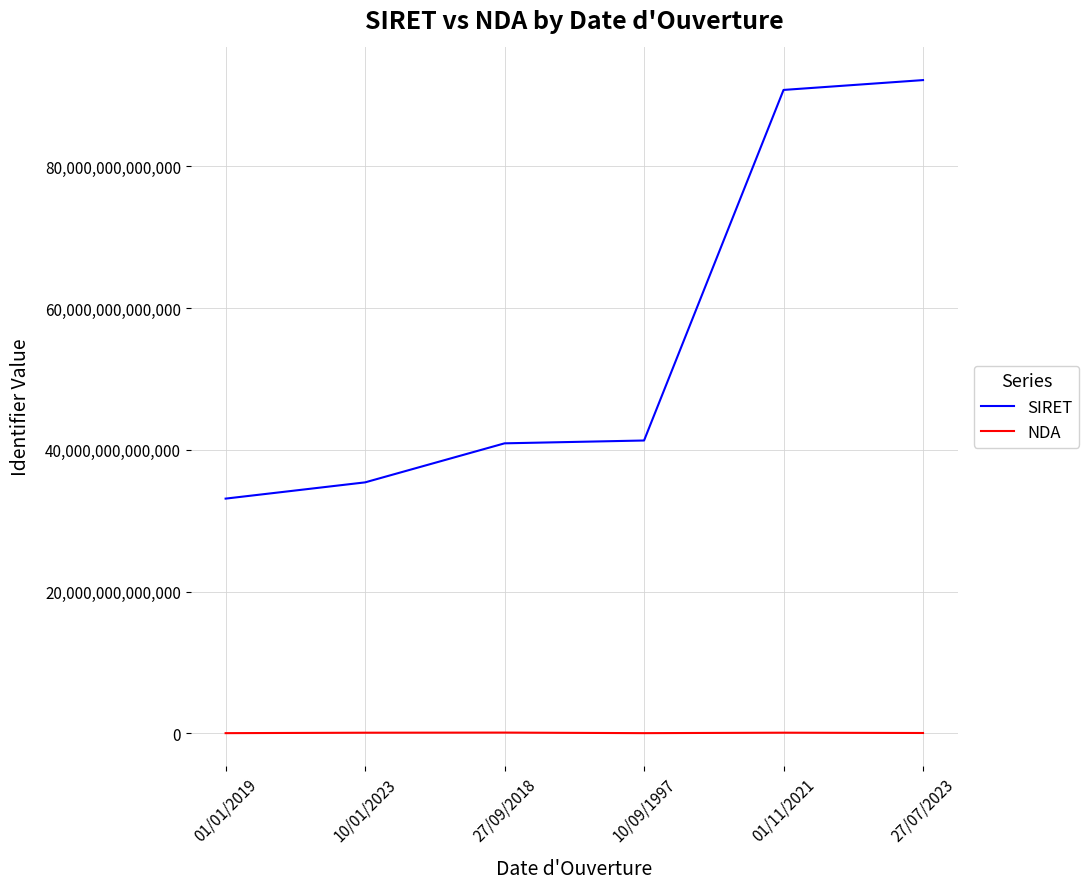

True or false: SIRET and NDA cross at least once.

False